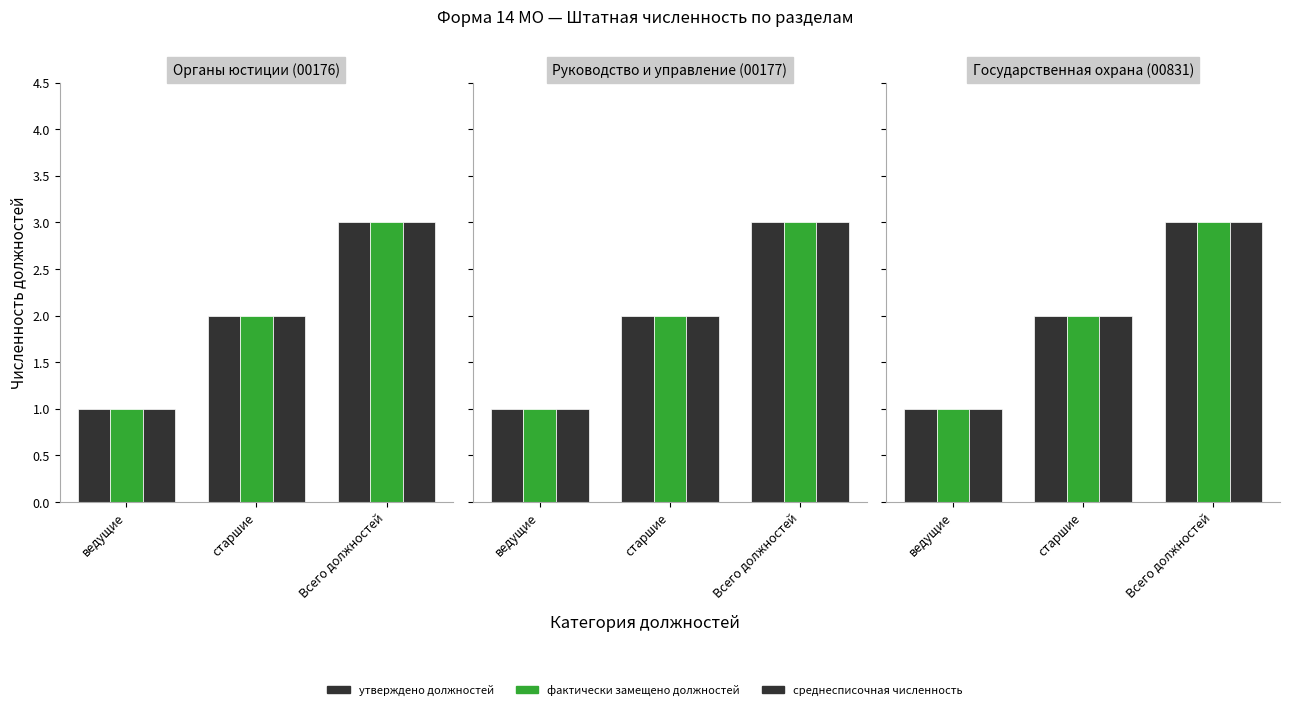

How many bars are there in each group?

3